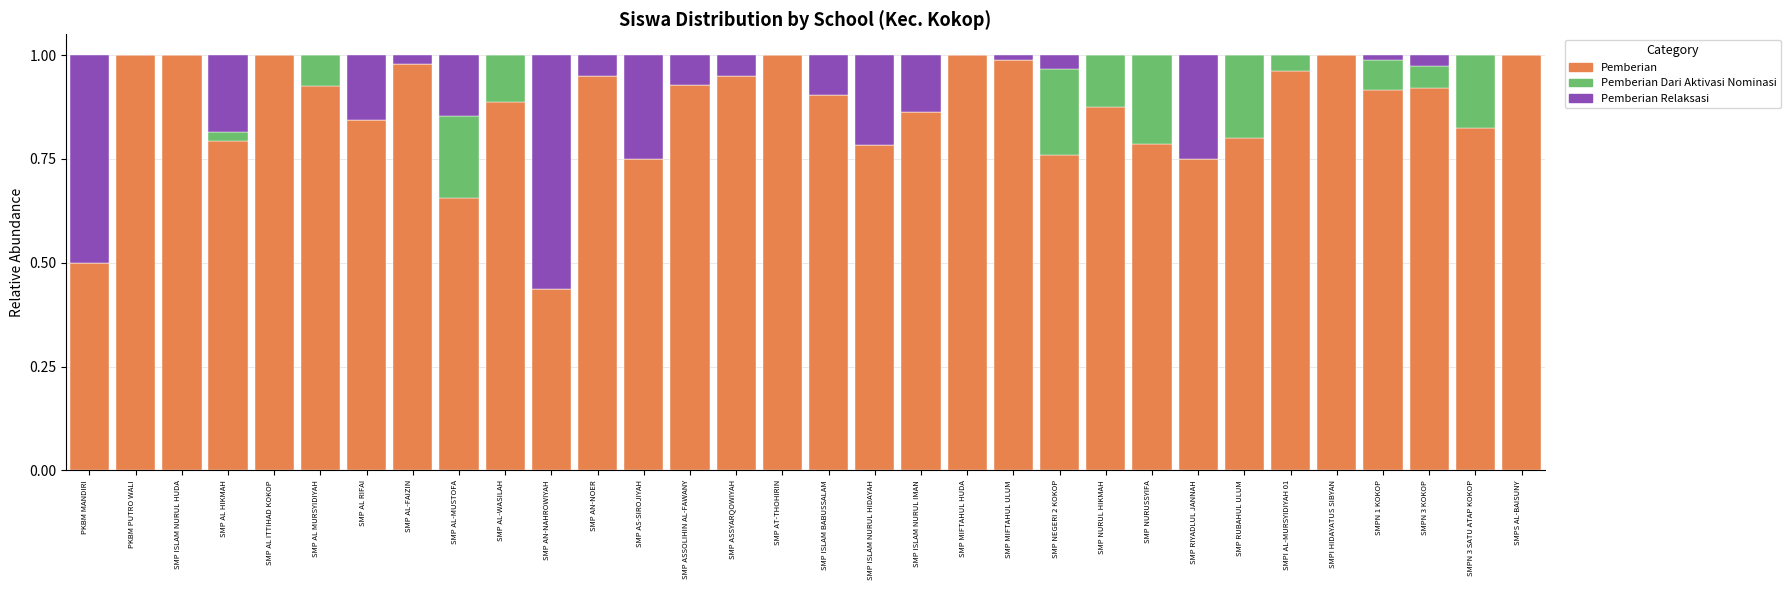

How many series are shown in this chart?

3